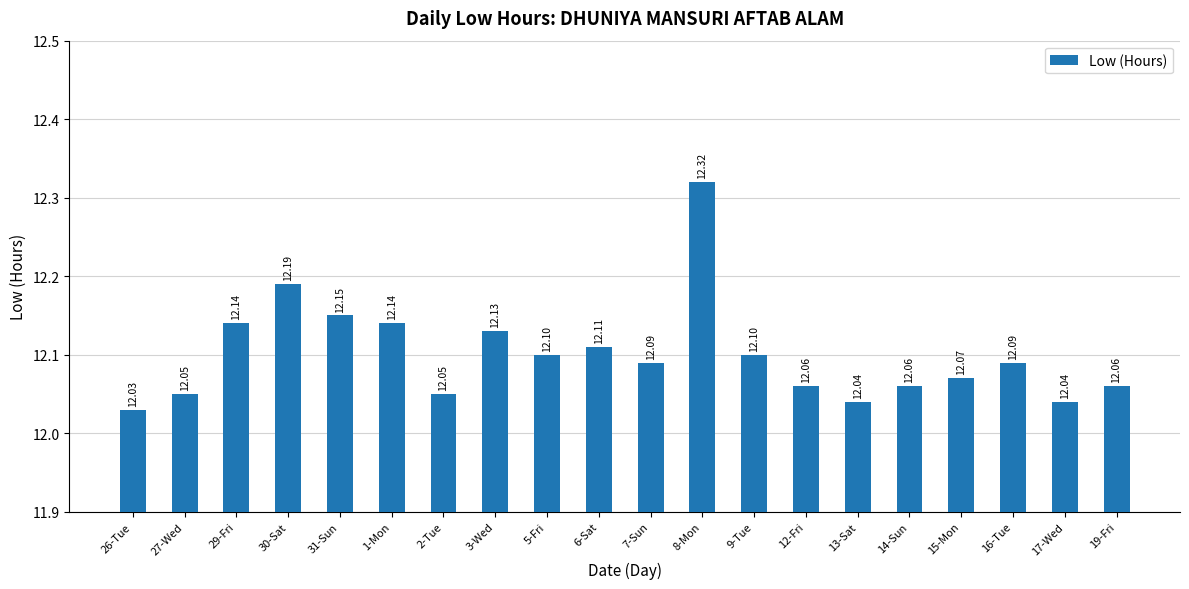

Reading right to left, list all the values displayed in this chart.

19-Fri=12.1	17-Wed=12.0	16-Tue=12.1	15-Mon=12.1	14-Sun=12.1	13-Sat=12.0	12-Fri=12.1	9-Tue=12.1	8-Mon=12.3	7-Sun=12.1	6-Sat=12.1	5-Fri=12.1	3-Wed=12.1	2-Tue=12.1	1-Mon=12.1	31-Sun=12.2	30-Sat=12.2	29-Fri=12.1	27-Wed=12.1	26-Tue=12.0